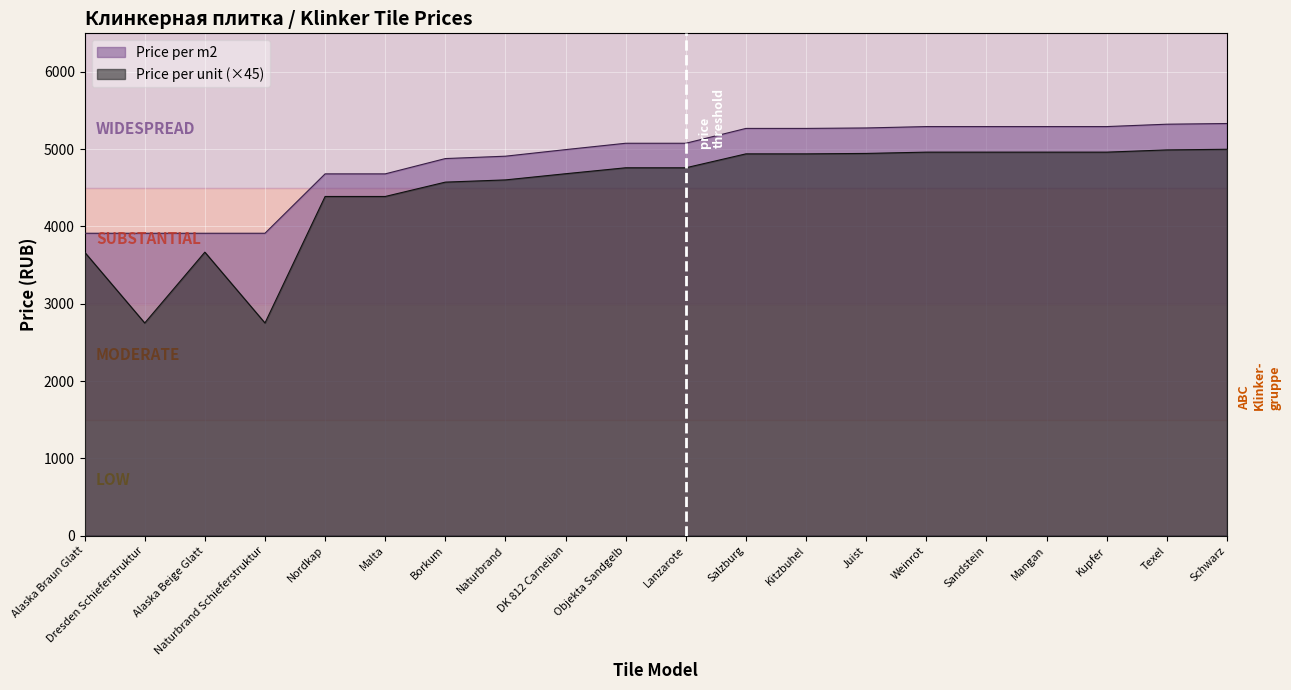

How many lines are shown in the chart?

2